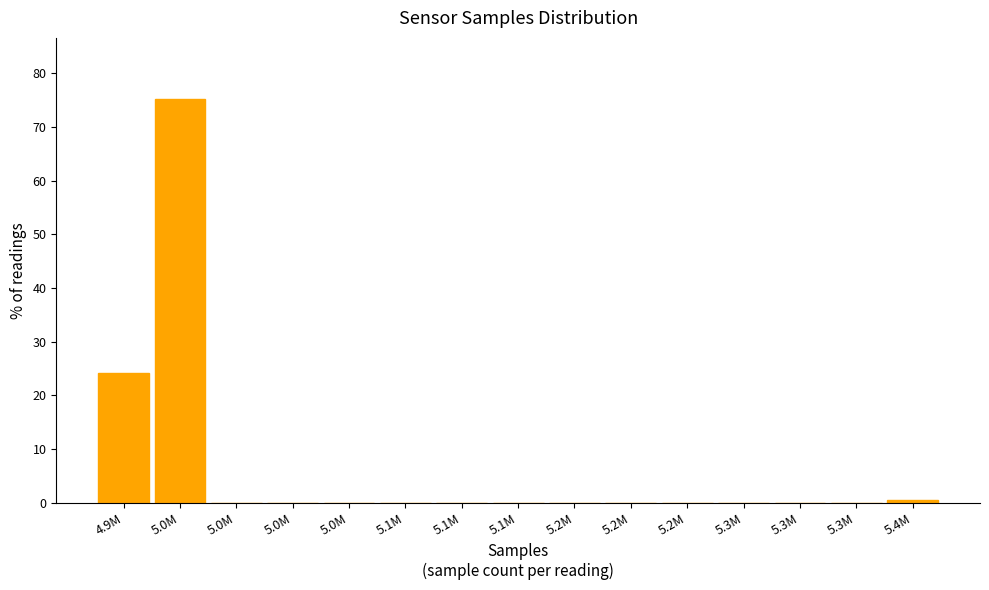

Are the bars horizontal?

No